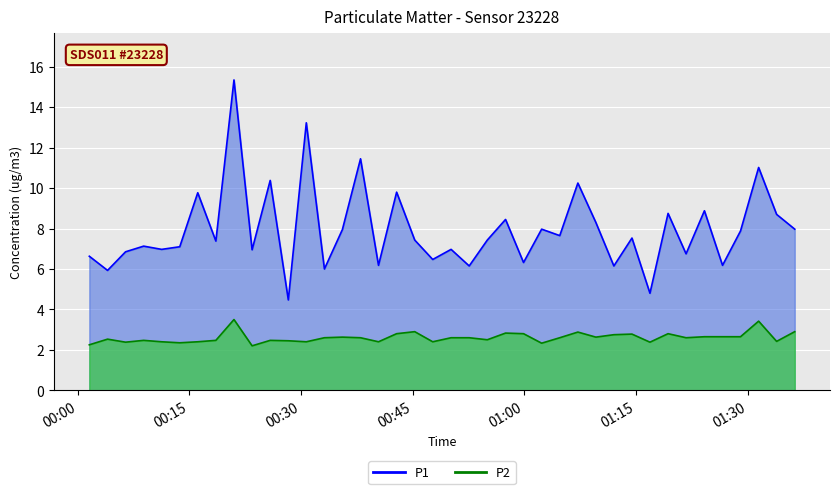

True or false: P1 has a value of 10.1 at 2024-02-16T00:06:26.

False